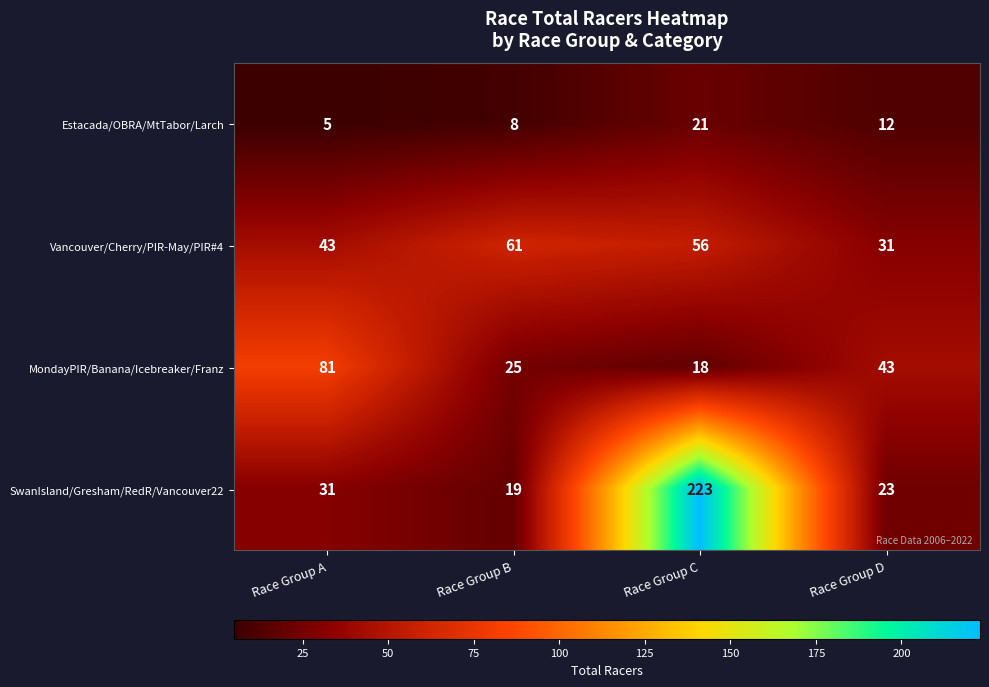

Count the number of data series in this chart.

4